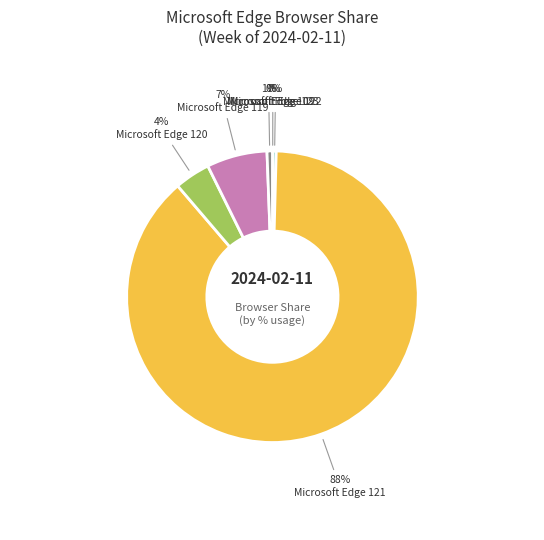

What percentage is the Microsoft Edge 119 slice, to the nearest percent?

7%